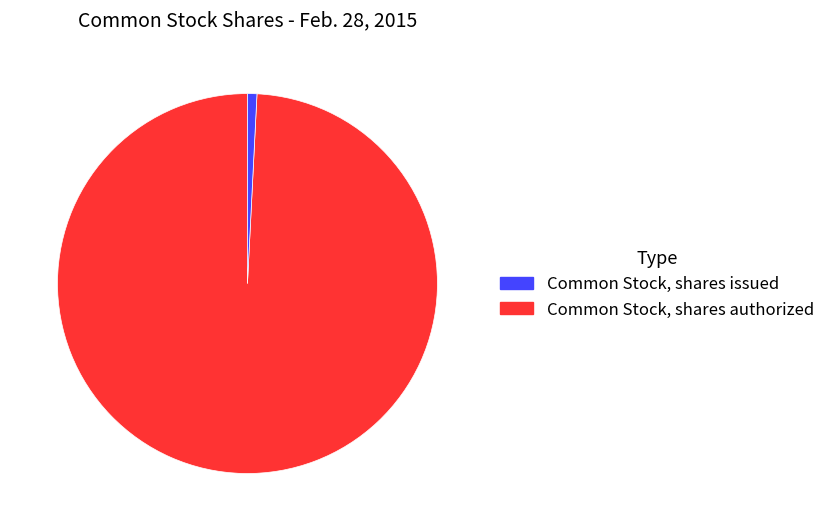

Is there any slice that represents more than half of the pie?

Yes